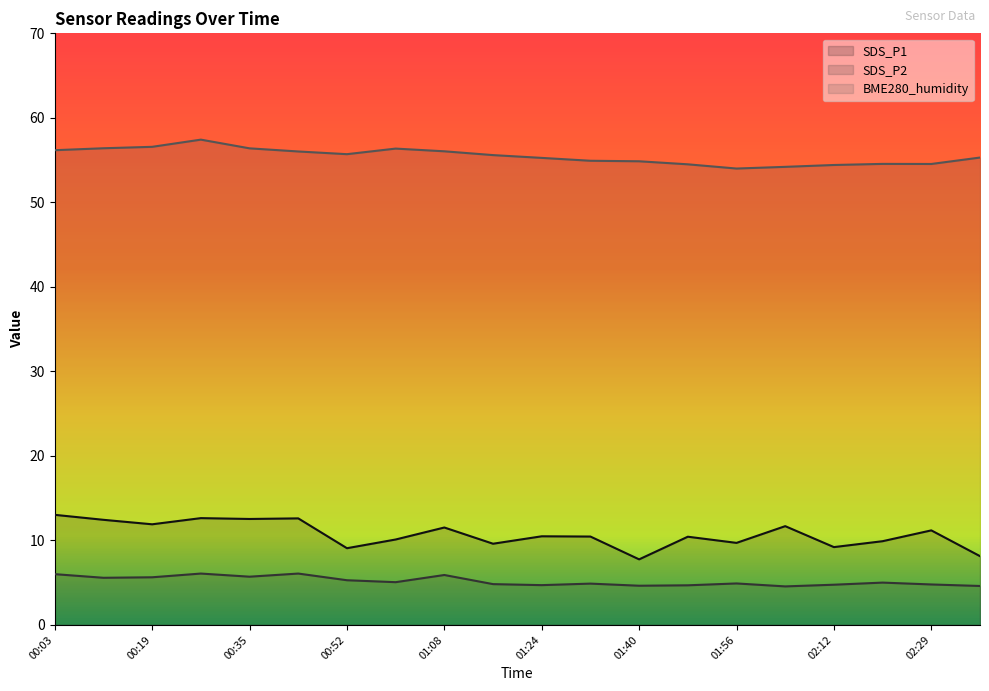

What is the total value across all series at 00:11?

74.4